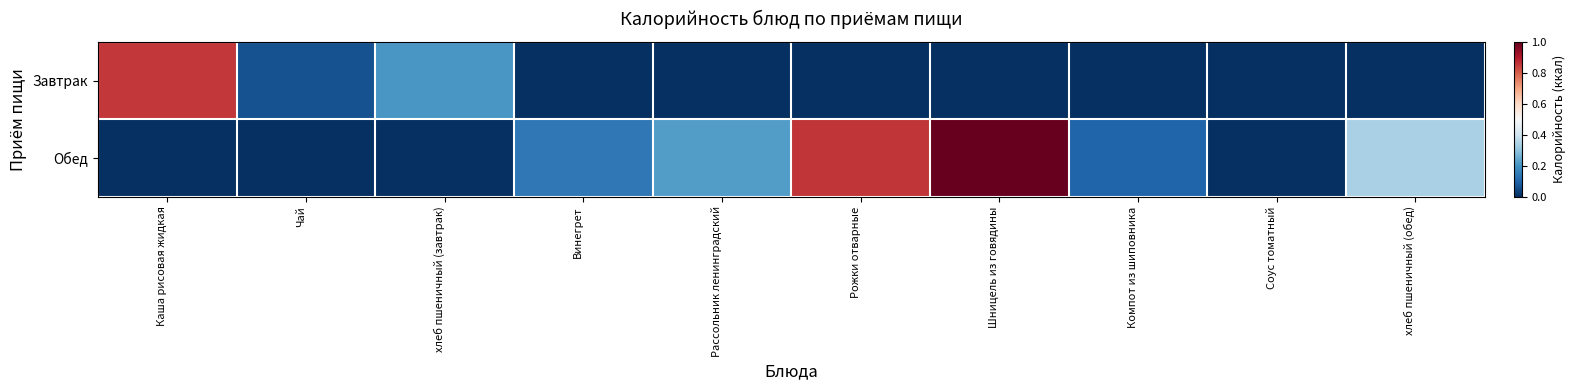

Which series has the largest total across all categories?

Обед